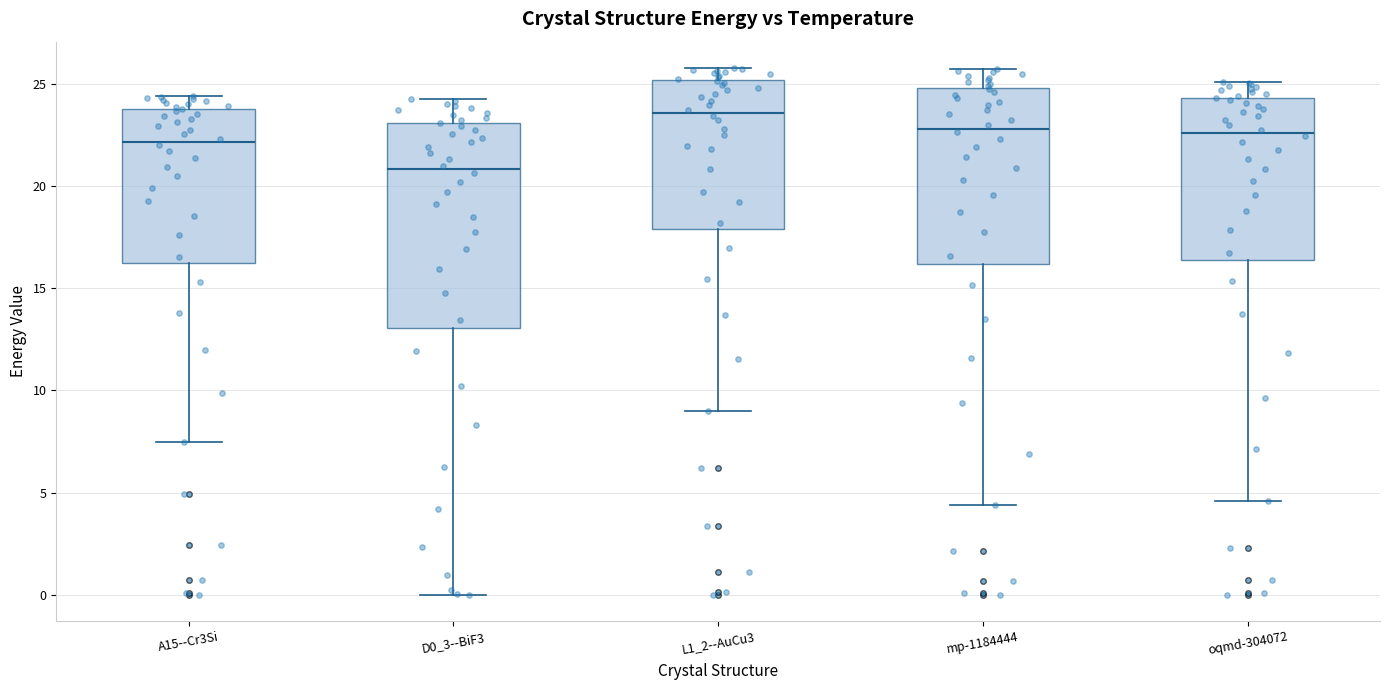

Reading left to right, transcribe this box plot: for each box, give where its median line is, the range the box spans, and where its two whiskers end, as read against the y-axis. The values are not printed on the chart, so give them approximately, as read against the axis.

A15--Cr3Si: median 22.0, box 16.0 to 24.0, whiskers 7.5 to 24.5
D0_3--BiF3: median 21.0, box 13.0 to 23.0, whiskers 0.0 to 24.5
L1_2--AuCu3: median 23.5, box 18.0 to 25.0, whiskers 9.0 to 26.0
mp-1184444: median 23.0, box 16.0 to 25.0, whiskers 4.5 to 25.5
oqmd-304072: median 22.5, box 16.5 to 24.5, whiskers 4.5 to 25.0